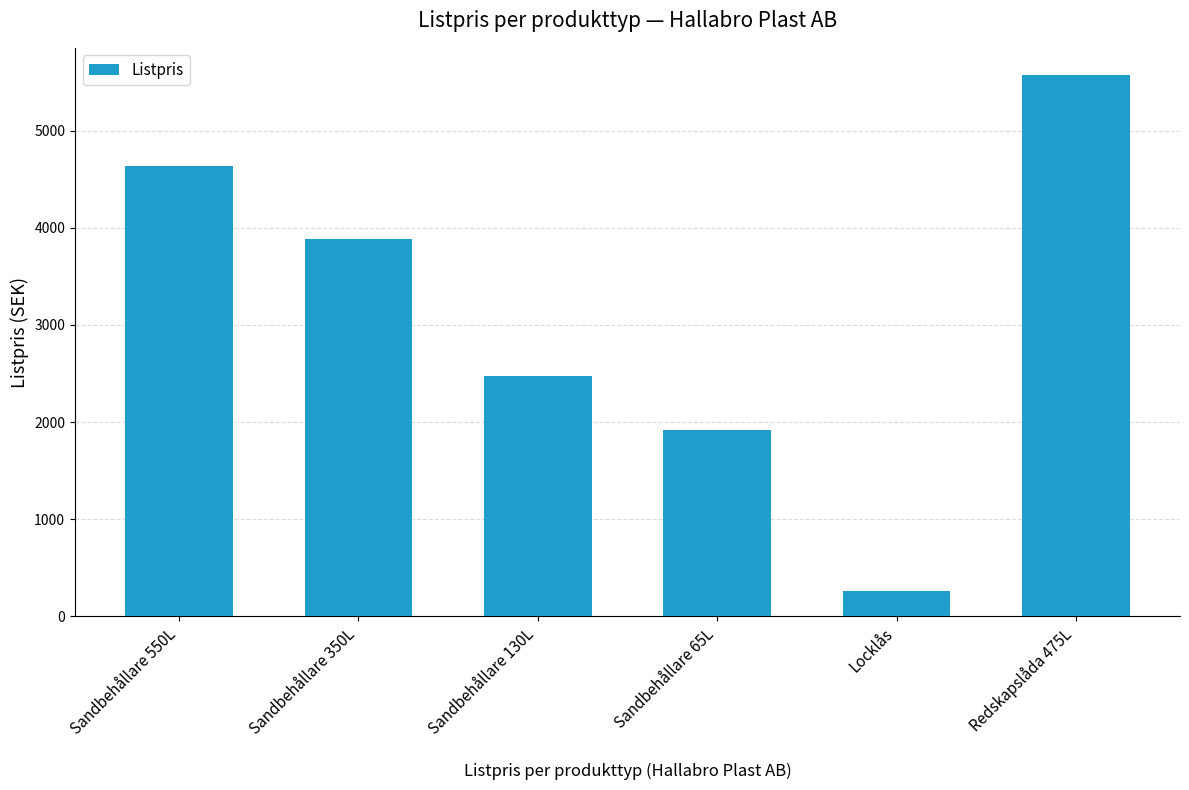

How many bars are there in total?

6